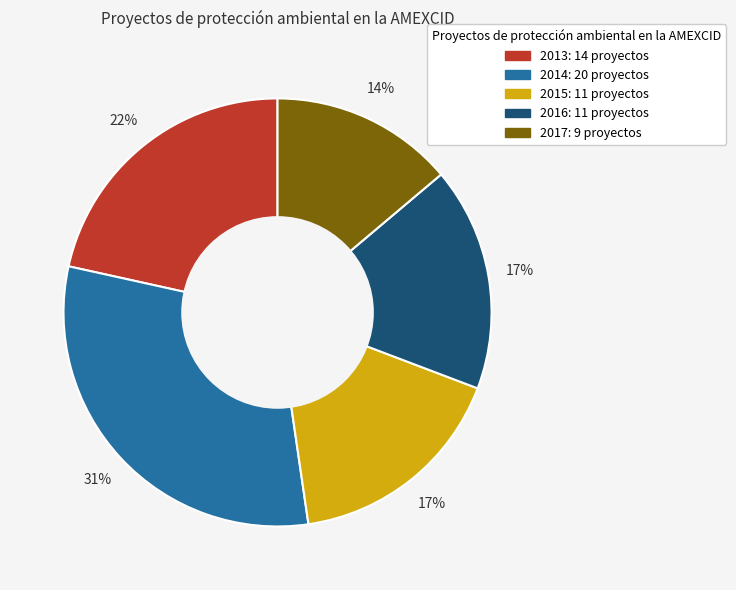

Which has a higher value, 2014 or 2013?

2014